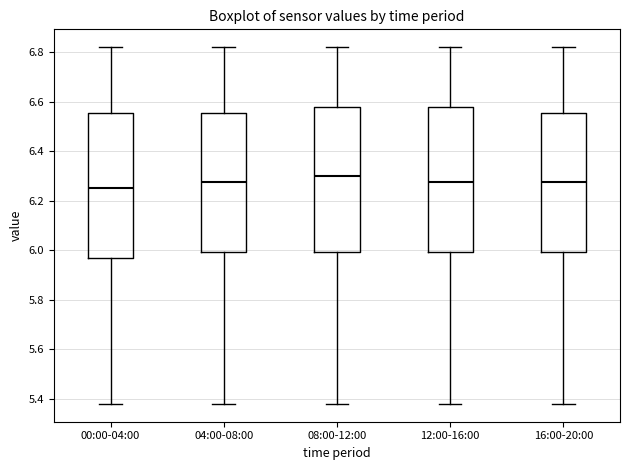

Where does the upper whisker of the box for 12:00-16:00 end on the y-axis? The values are not printed on the chart, so give them approximately, as read against the axis.

6.82